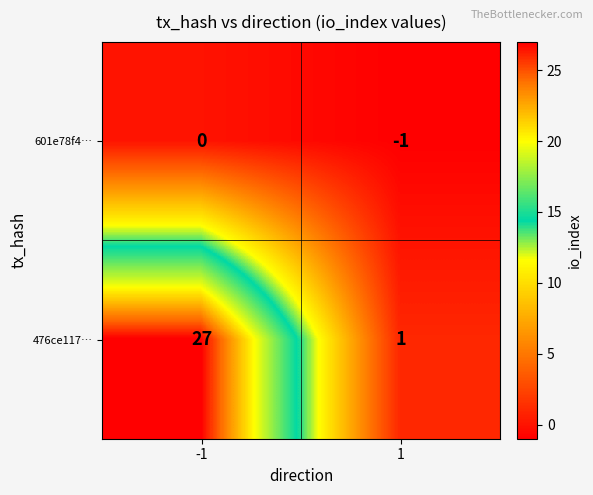

Rank the series at -1 from lowest to highest value.

601e78f4…, 476ce117…